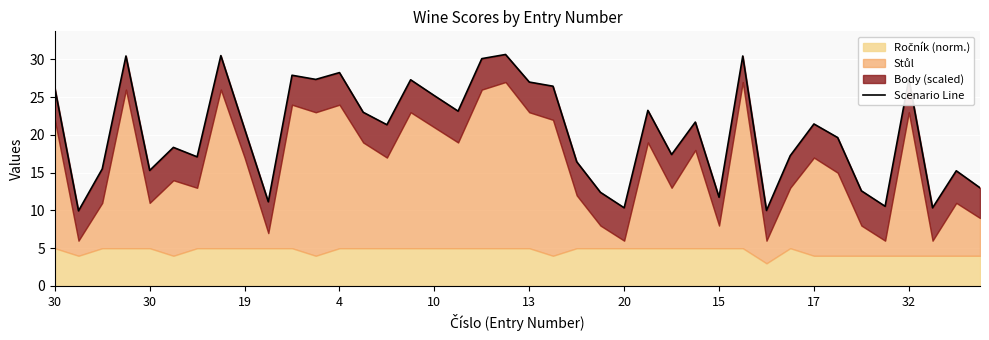

Reading right to left, what are all the values shown in this chart?

13.0	15.2	10.3	27.4	10.6	12.6	19.6	21.4	17.2	10.0	30.4	11.8	21.7	17.4	23.2	10.3	12.4	16.4	26.4	27.0	30.6	30.1	23.1	25.2	27.3	21.4	23.0	28.2	27.4	27.9	11.2	20.8	30.5	17.1	18.4	15.3	30.4	15.5	9.9	26.2